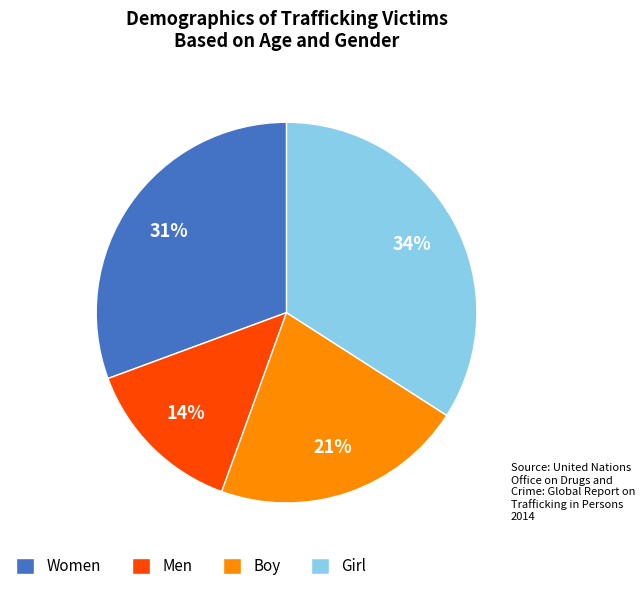

Rank the categories by value from highest to lowest.

Girl, Women, Boy, Men